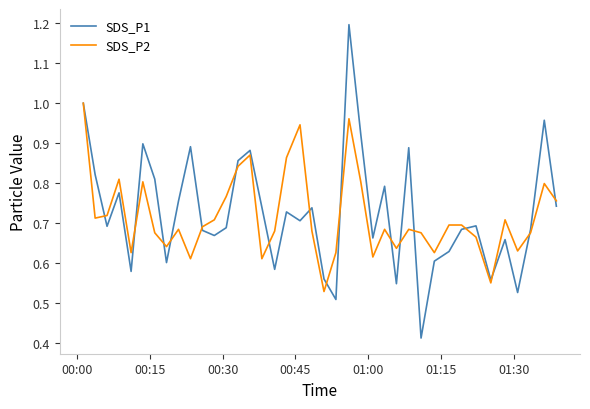

Which series has the widest spread of values?

SDS_P1